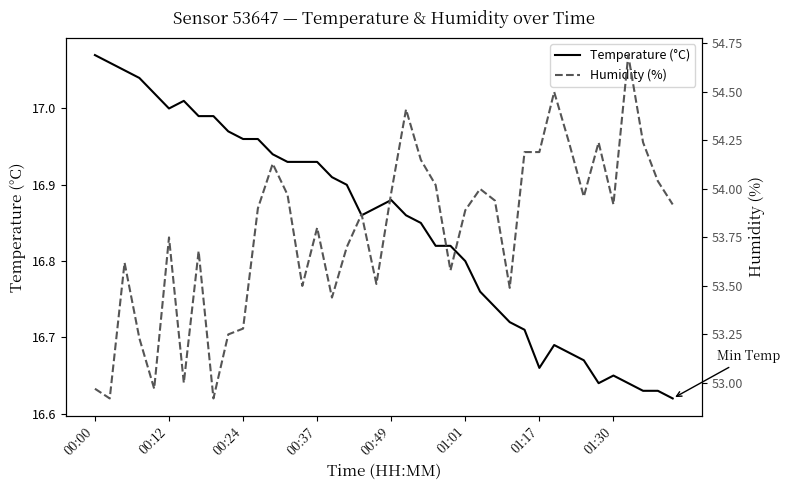

True or false: Temperature (°C) has a value of 7.0 at 00:49.

False